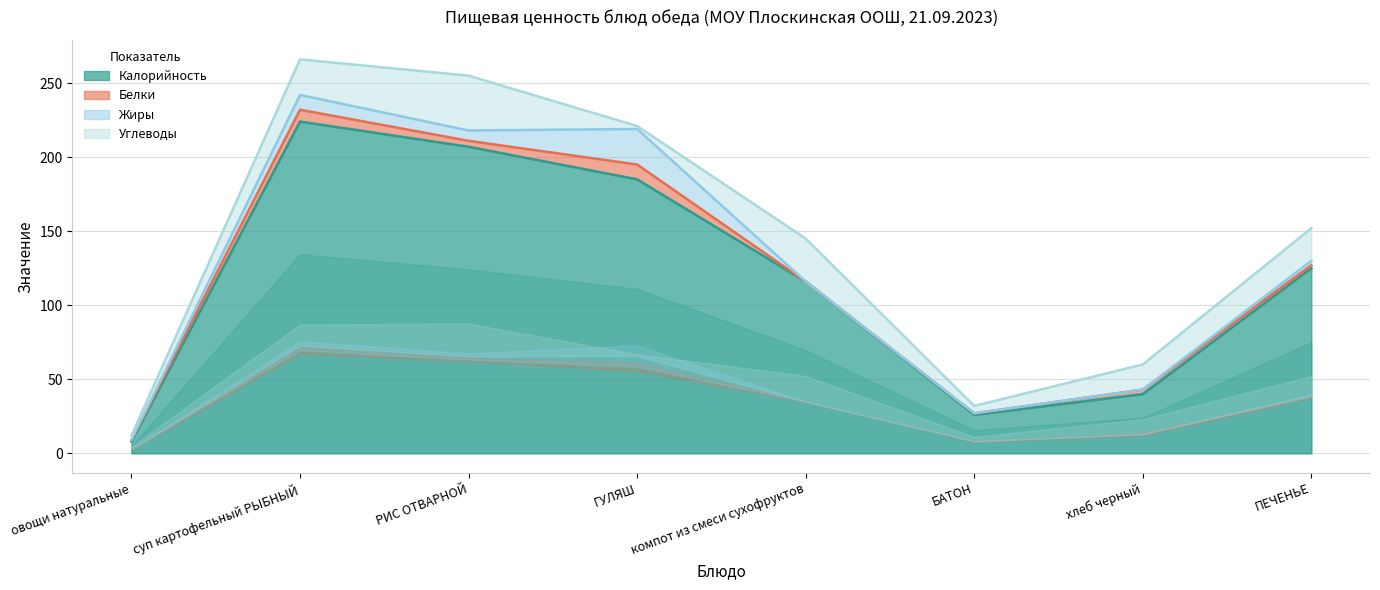

How many data points does each series have?

8